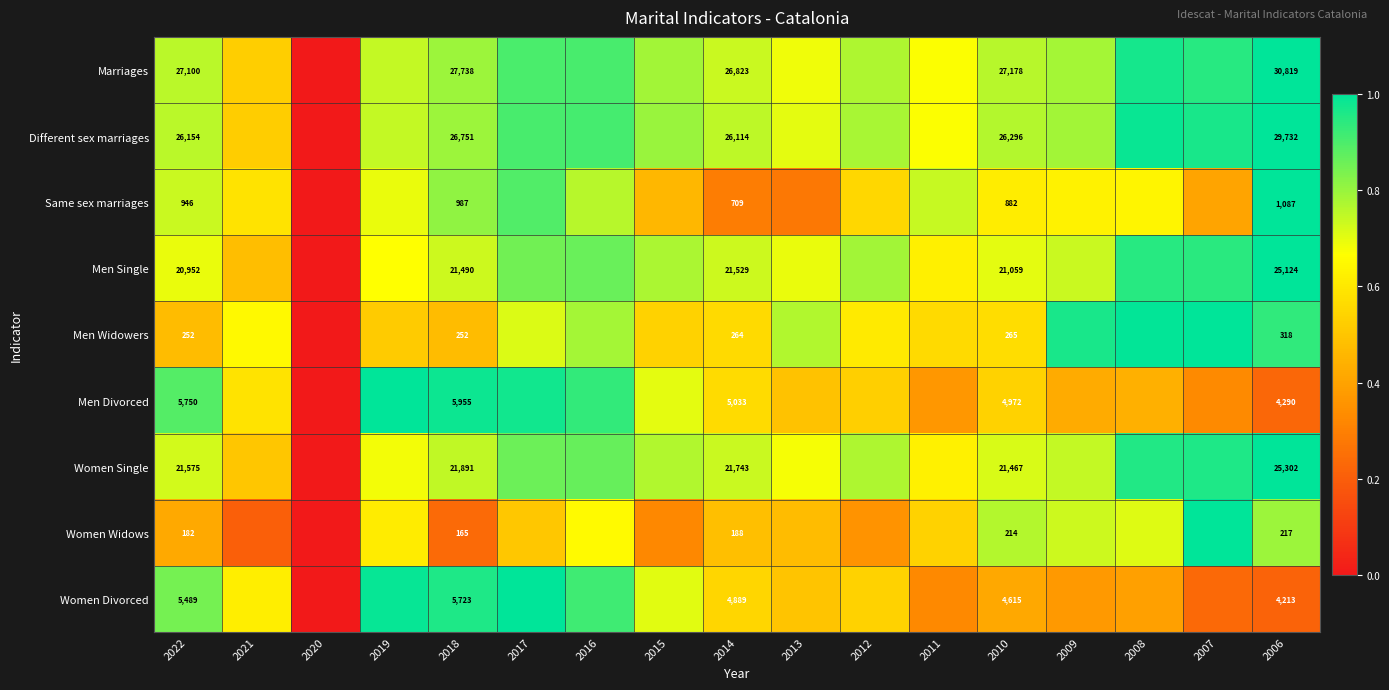

Is it true that Men Widowers equals 0.8 at 2013?

True